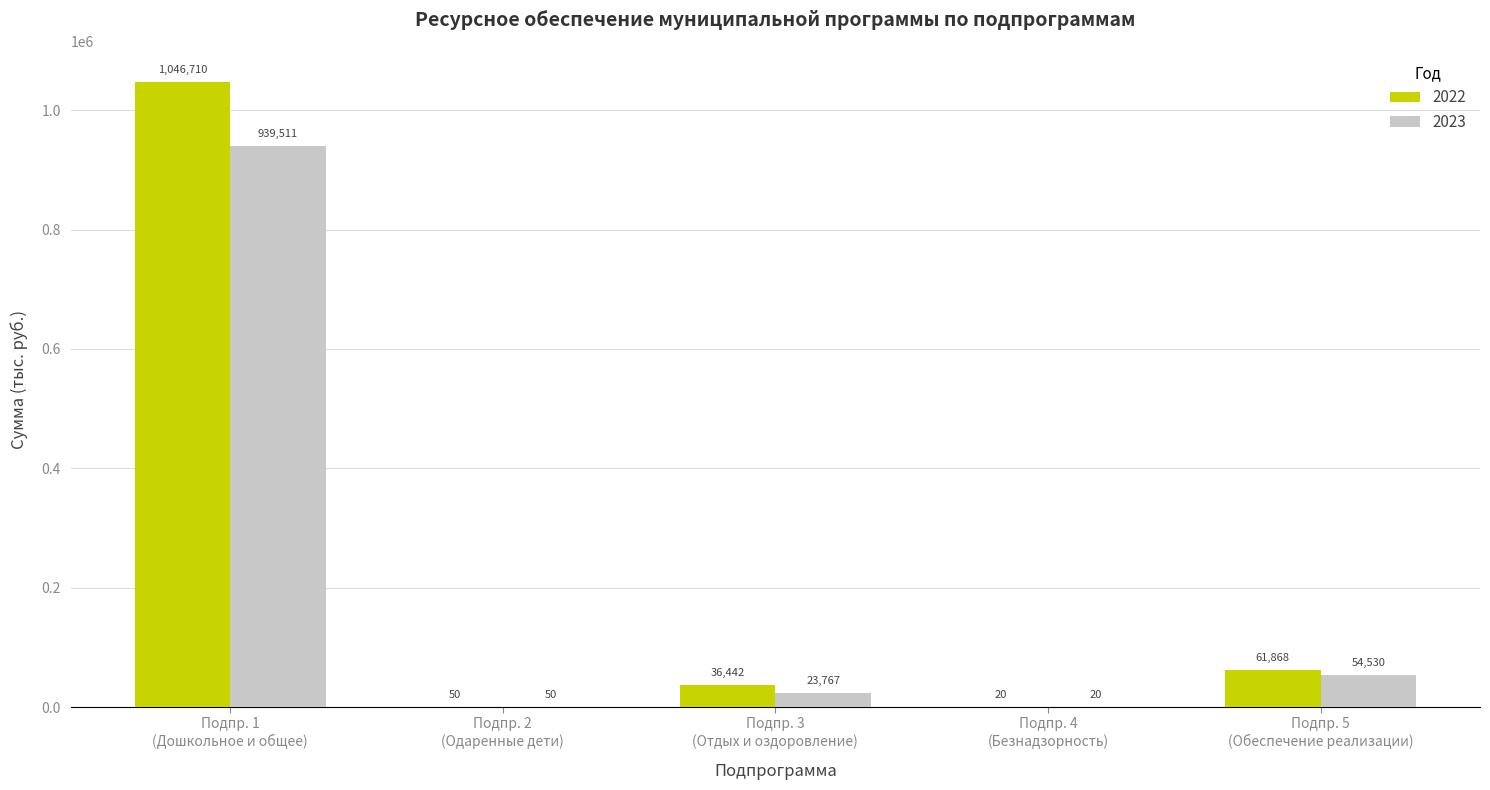

What is the greatest value displayed?

1046710.3